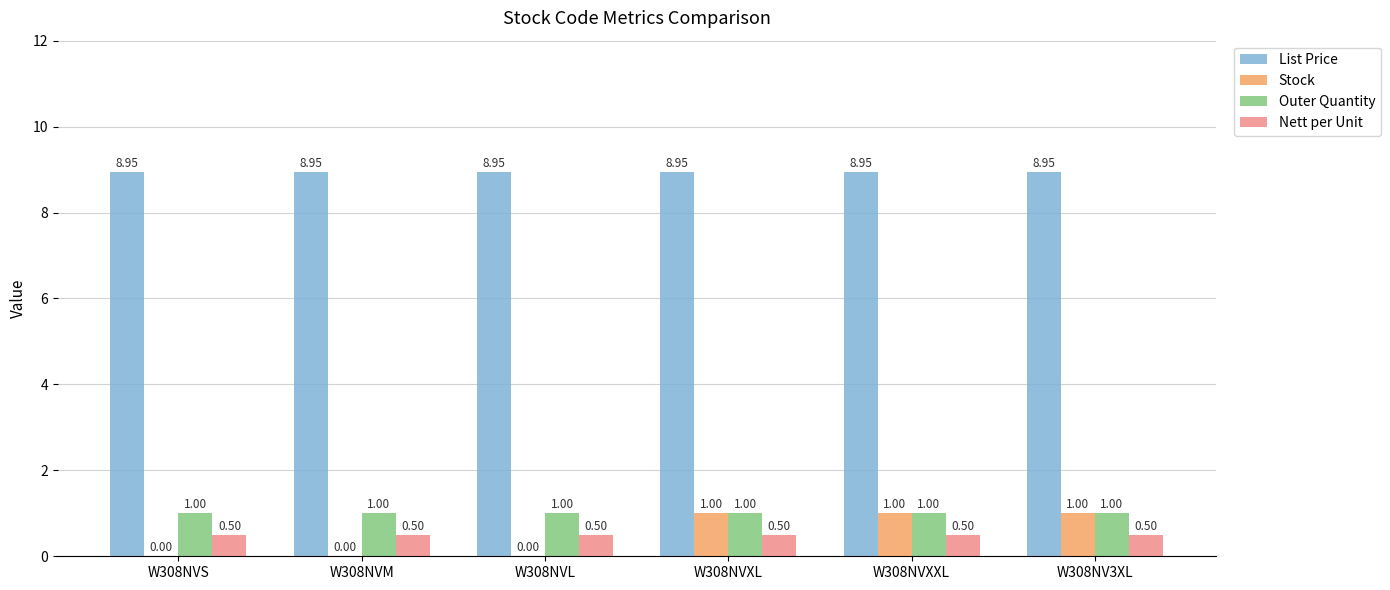

Which series changed the most between W308NVS and W308NVXXL?

Stock